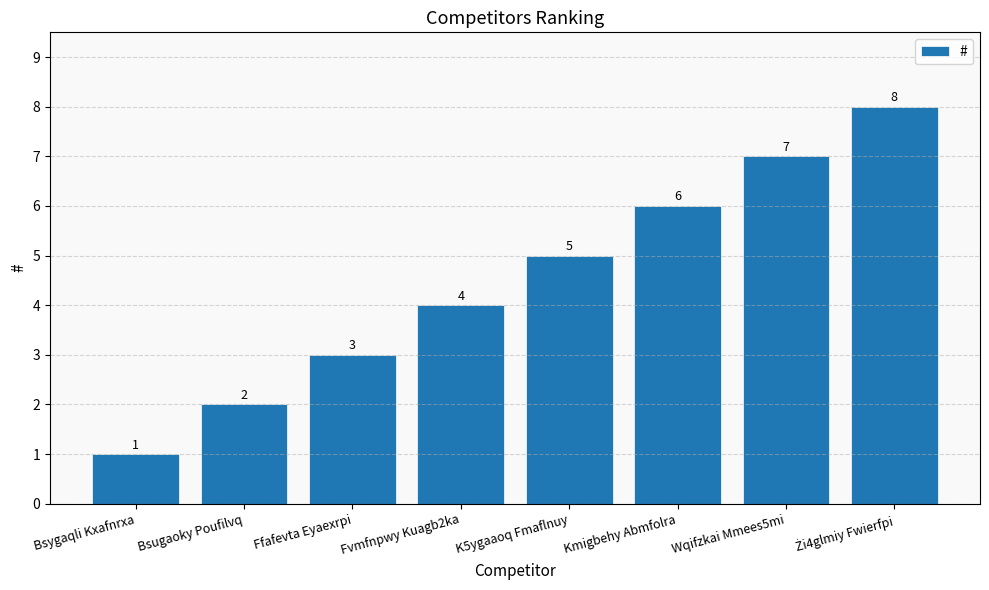

What is the label of the 6th bar from the right?

Ffafevta Eyaexrpi